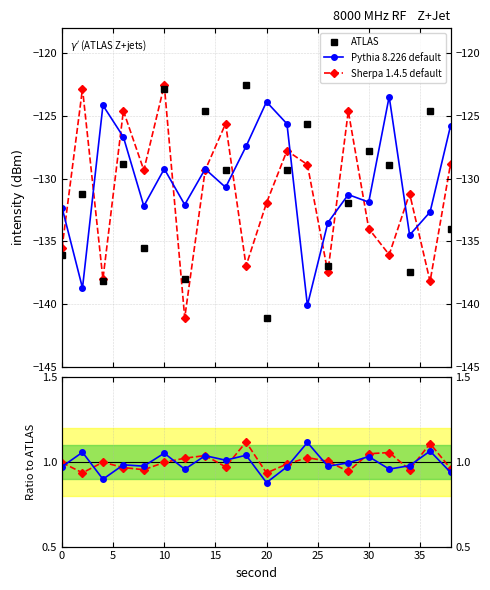

How many lines are shown in the chart?

3